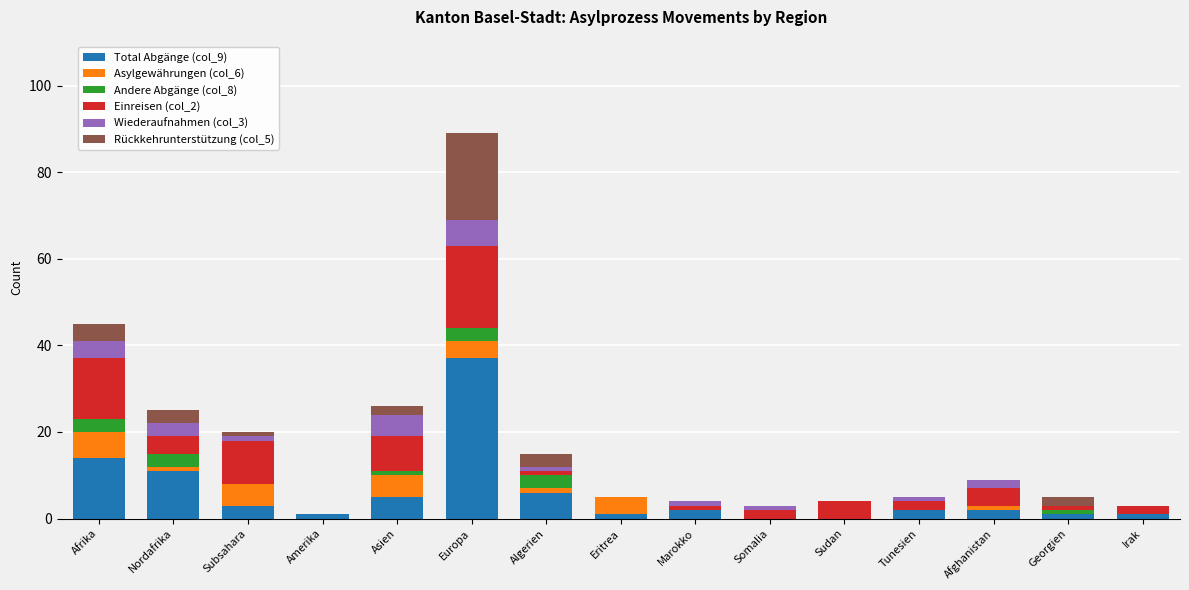

The value of Total Abgänge (col_9) at Somalia is 0. True or false?

True